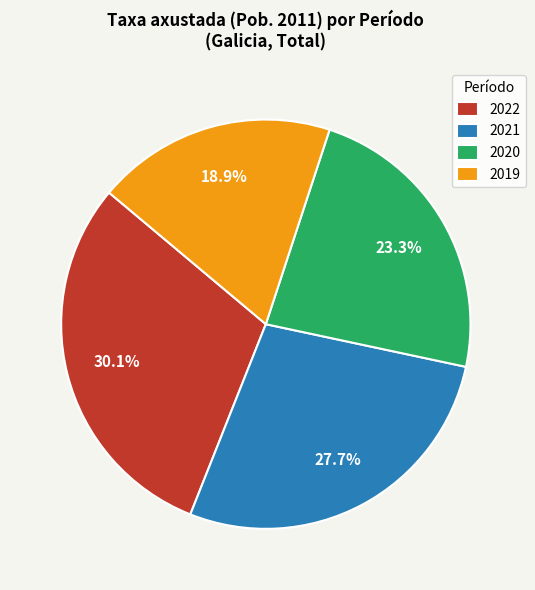

Between 2022 and 2020, which is larger?

2022